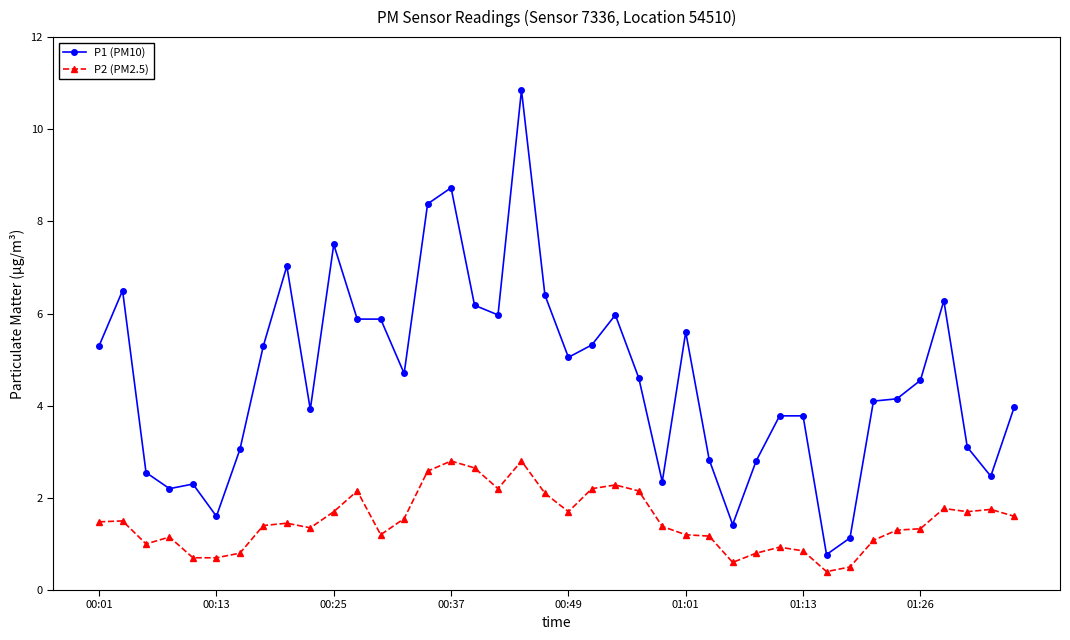

Which series has the largest range (max minus min)?

P1 (PM10)